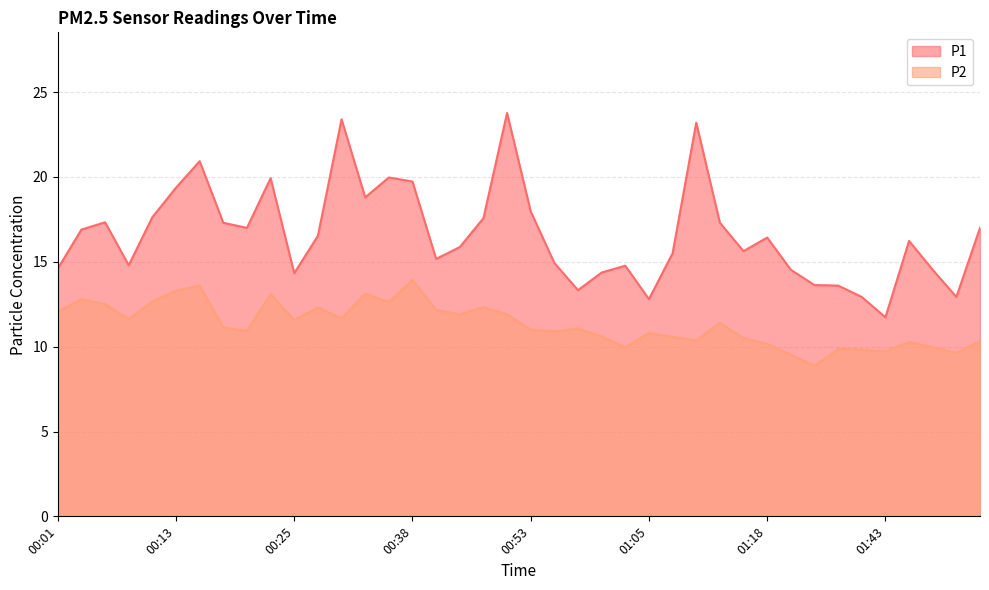

Is it true that P2 equals 22.4 at 00:13?

False